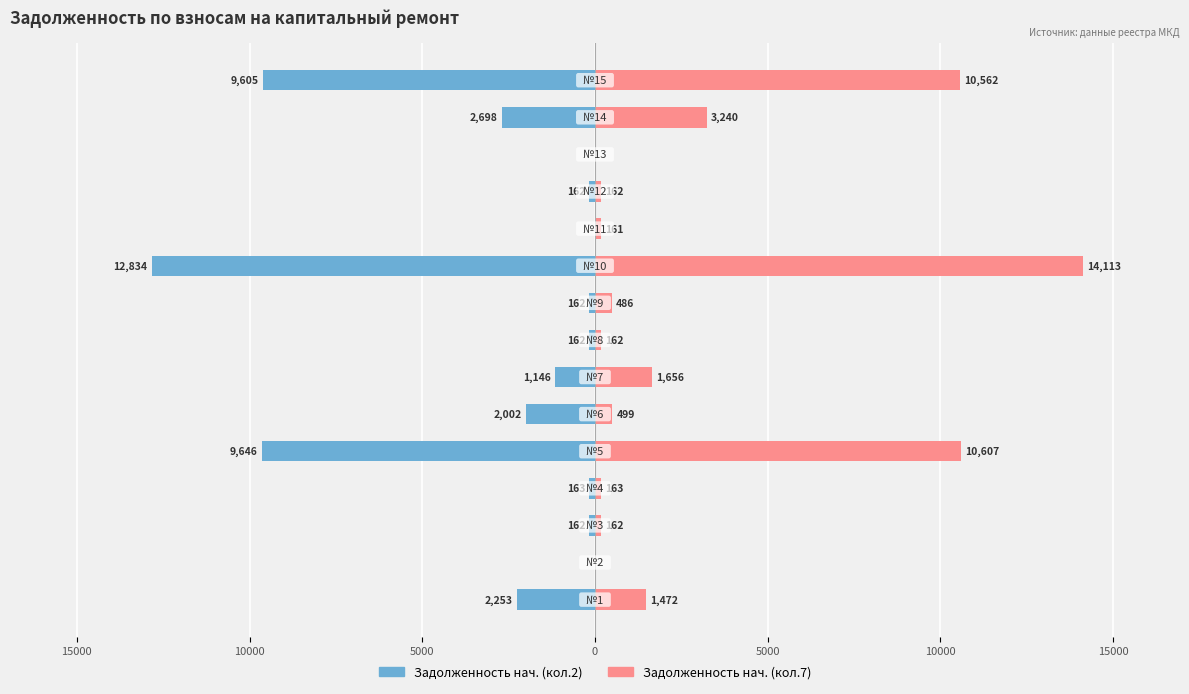

How many data points in Задолженность нач. (кол.7) are less than 485?

7